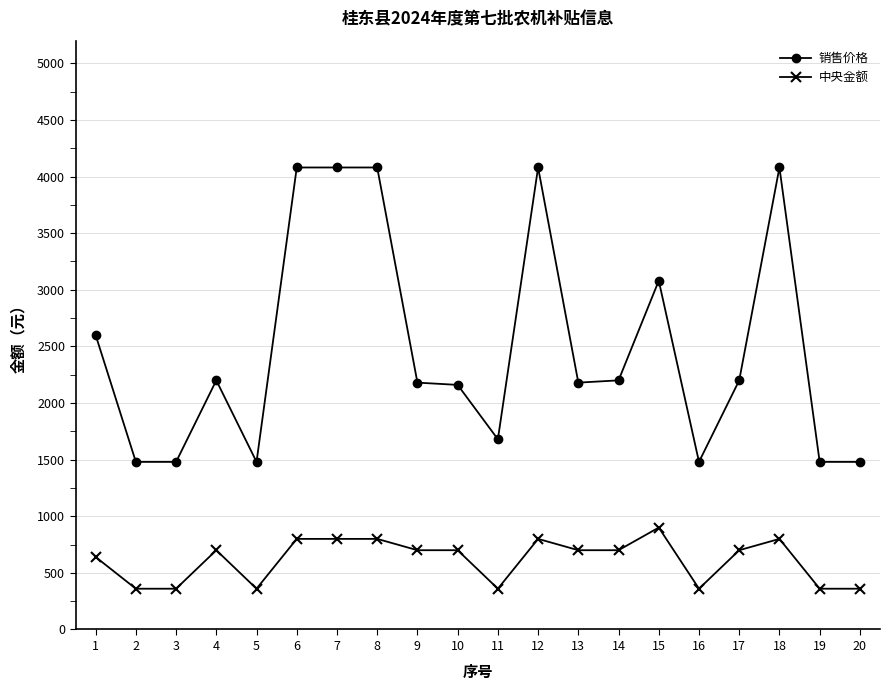

What is the difference between the highest and lowest values at 2?

1120